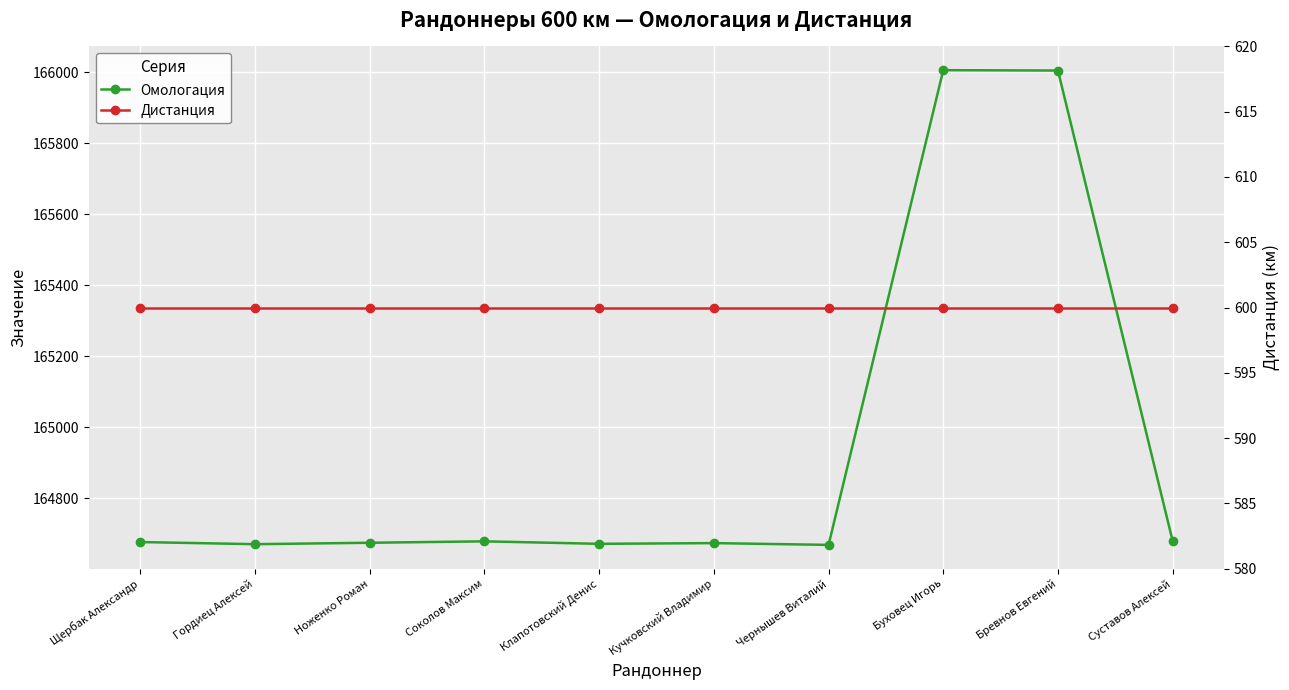

List the labels in order of Омологация value, largest first.

Буховец Игорь, Бревнов Евгений, Суставов Алексей, Соколов Максим, Щербак Александр, Ноженко Роман, Кучковский Владимир, Клапотовский Денис, Гордиец Алексей, Чернышев Виталий